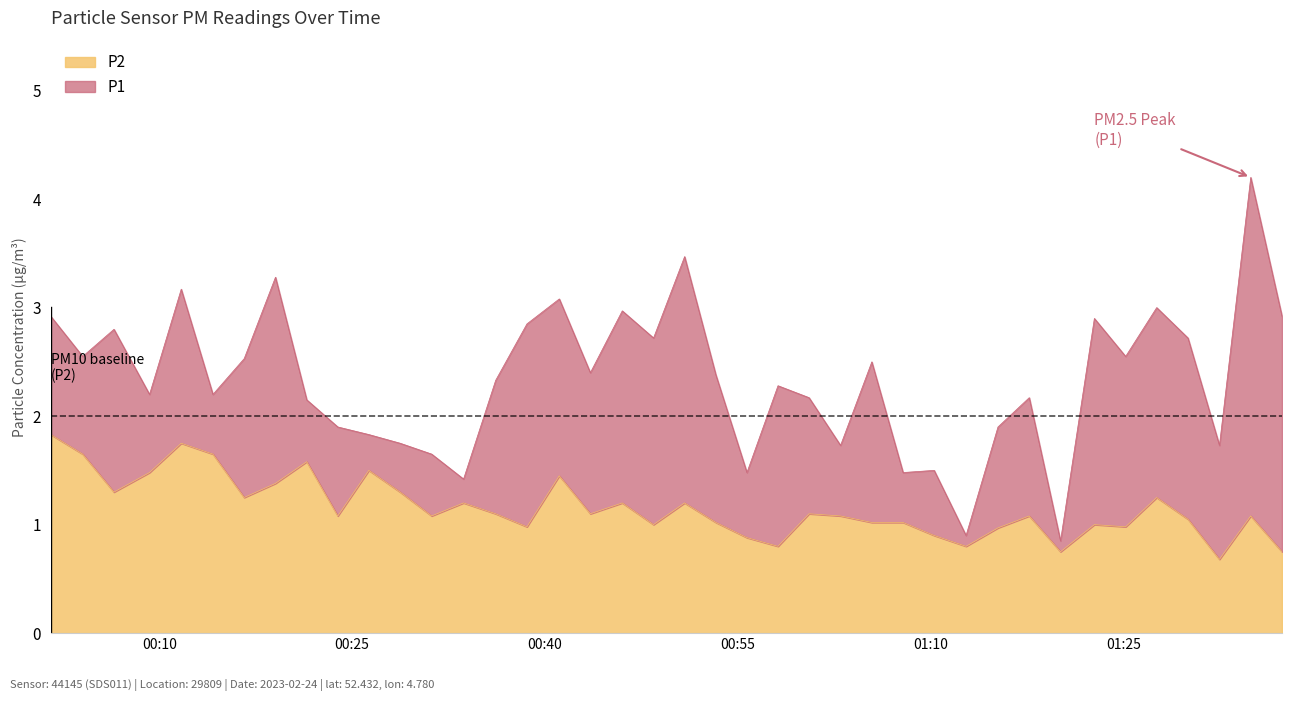

The value of P1 at 19 is 3.7. True or false?

False